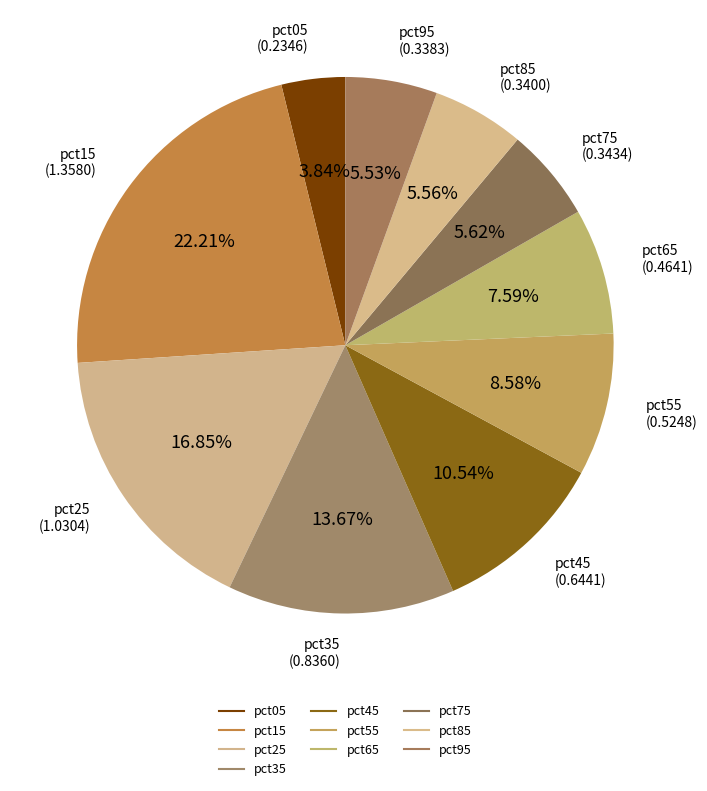

To the nearest percent, what portion does pct45 represent?

11%